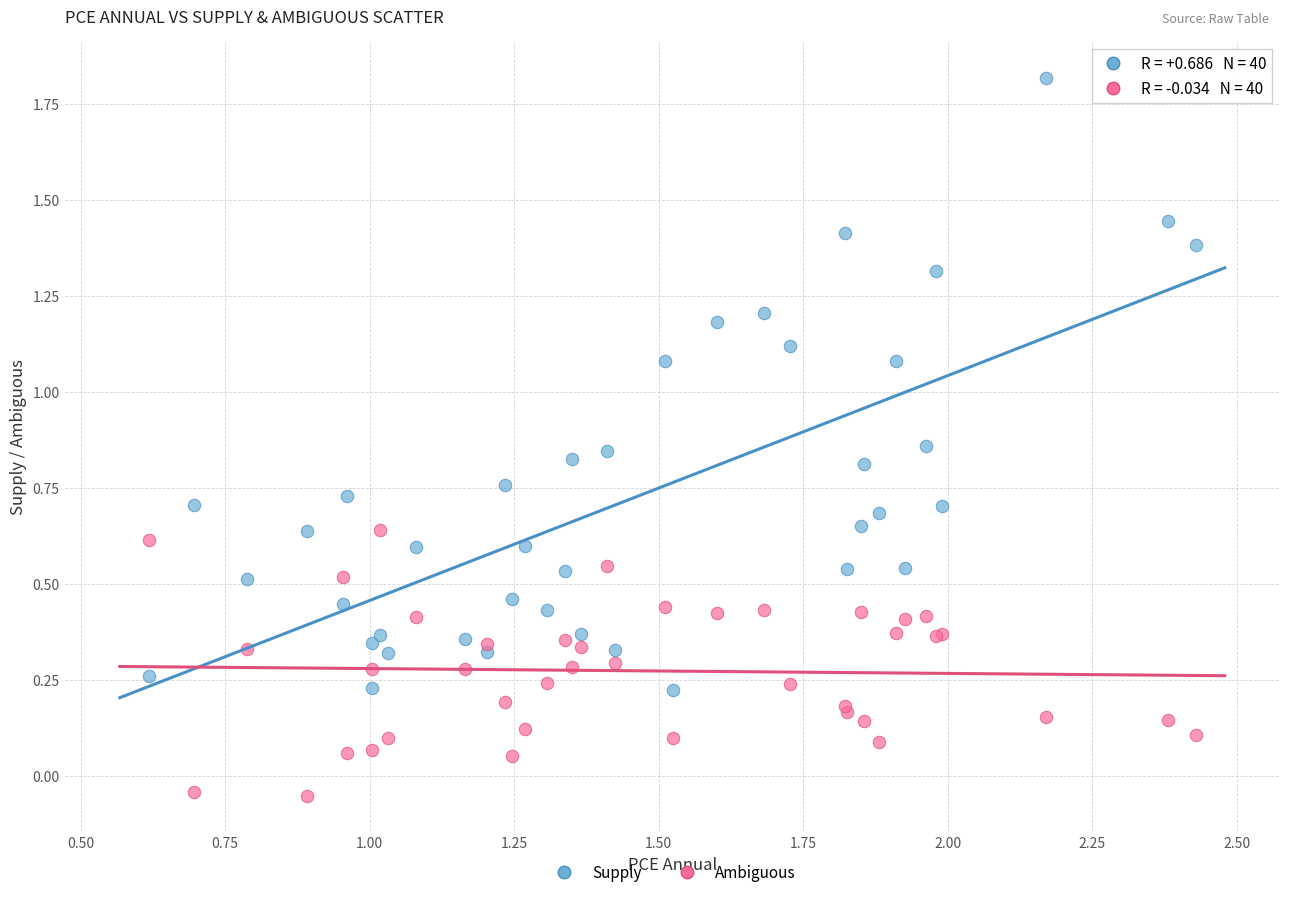

Which series has the widest spread of Y values?

Supply